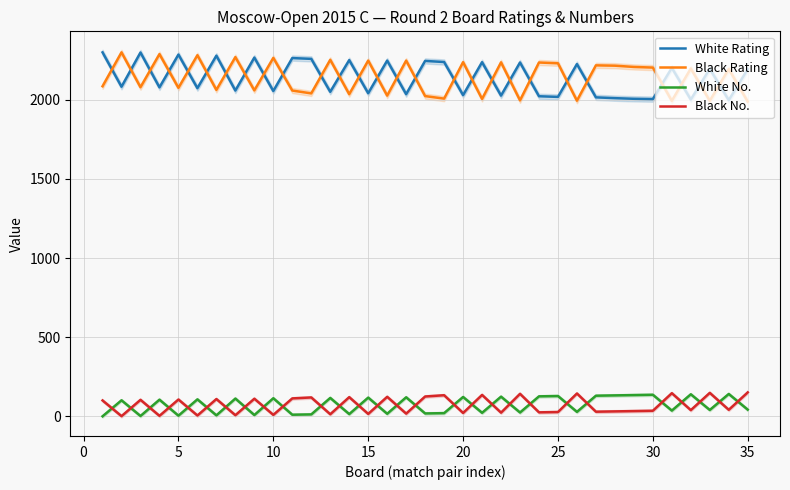

True or false: Black No. and Black Rating intersect in this chart.

False